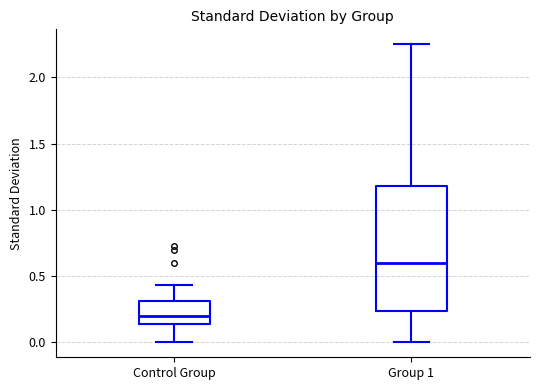

Where is the lower edge of the box for Control Group on the y-axis? The values are not printed on the chart, so give them approximately, as read against the axis.

0.15